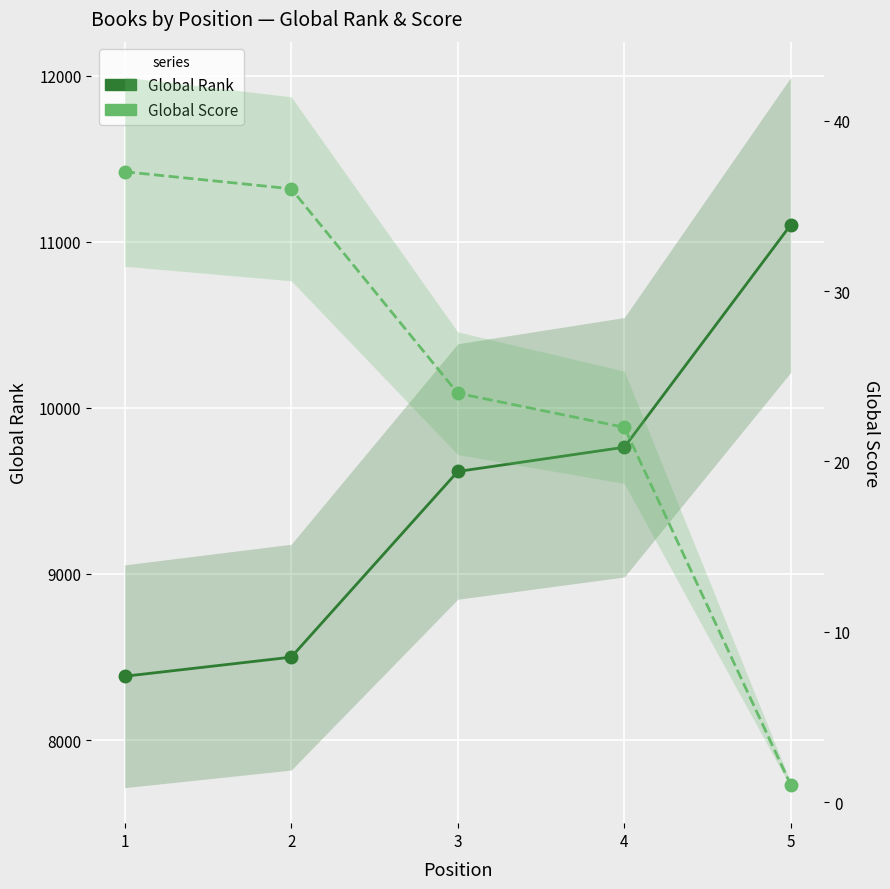

Reading left to right, what are all the values shown in this chart?

Global Rank: 1=8384	2=8499	3=9617	4=9763	5=11103
Global Score: 1=37	2=36	3=24	4=22	5=1